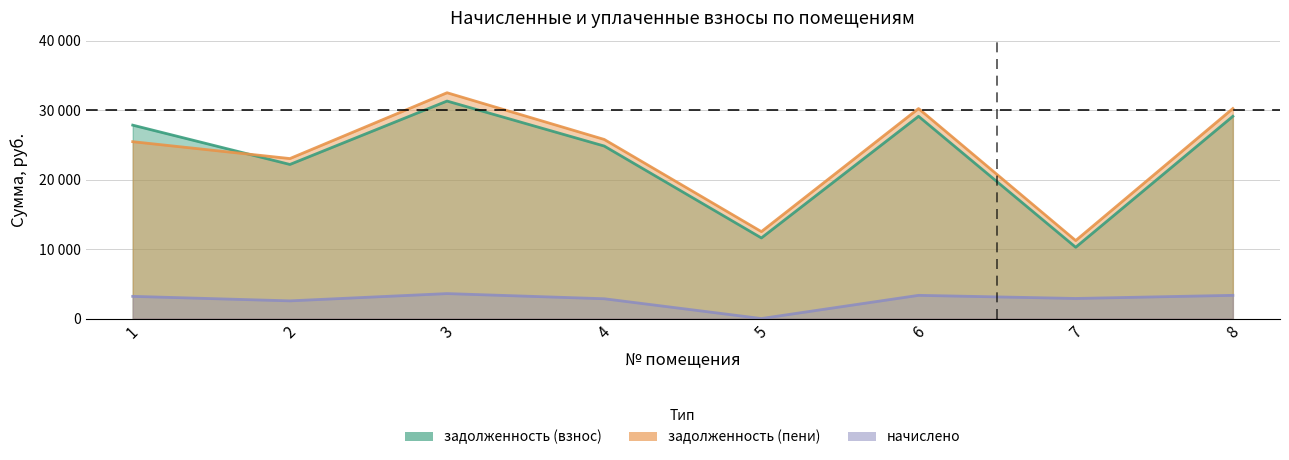

Rank the series at 8 from highest to lowest value.

задолженность (пени), задолженность (взнос), начислено